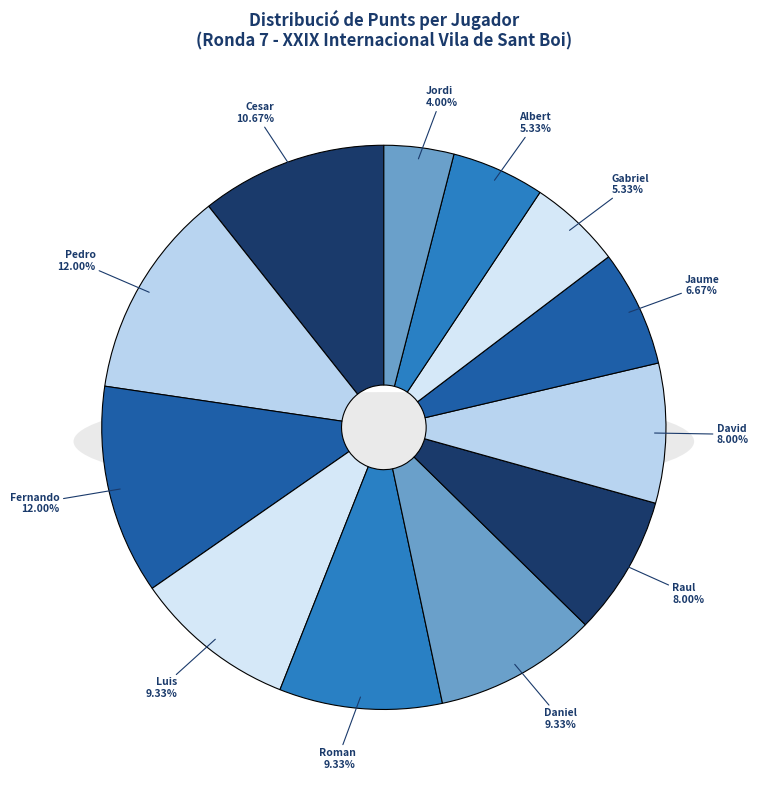

The Romeu Perulles Jaume slice represents 14% of the pie. True or false?

False